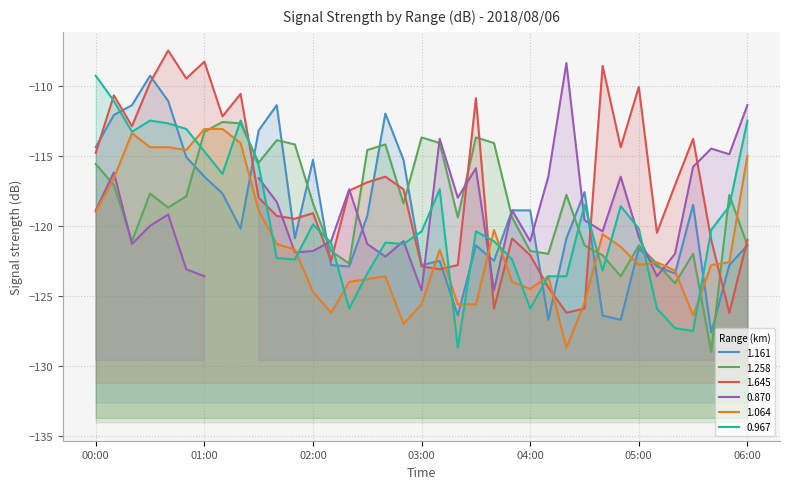

What is the average value of the 1.645 series?

-117.3